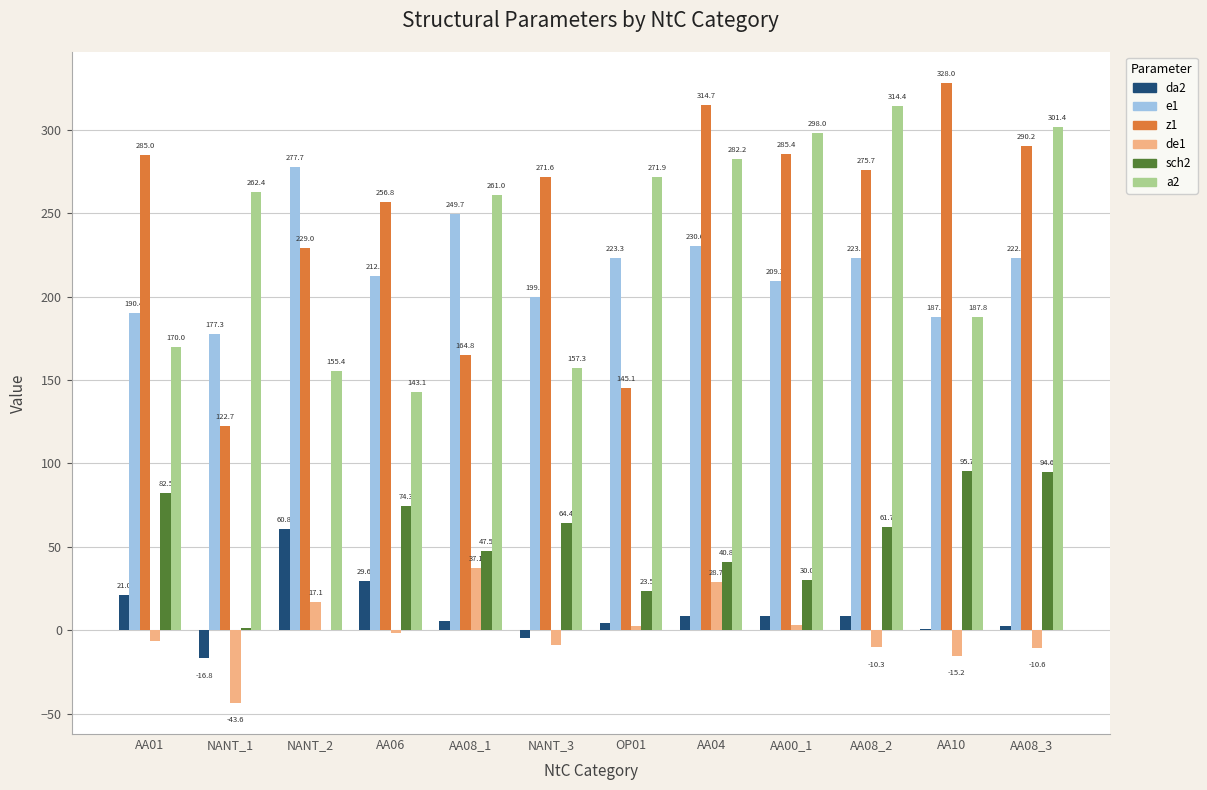

What are all the series names shown in the legend?

da2, e1, z1, de1, sch2, a2